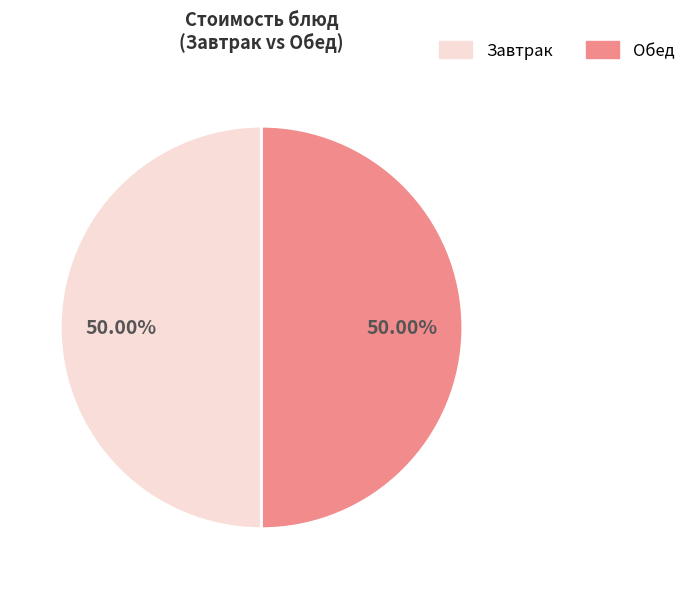

How many segments does this pie chart have?

2